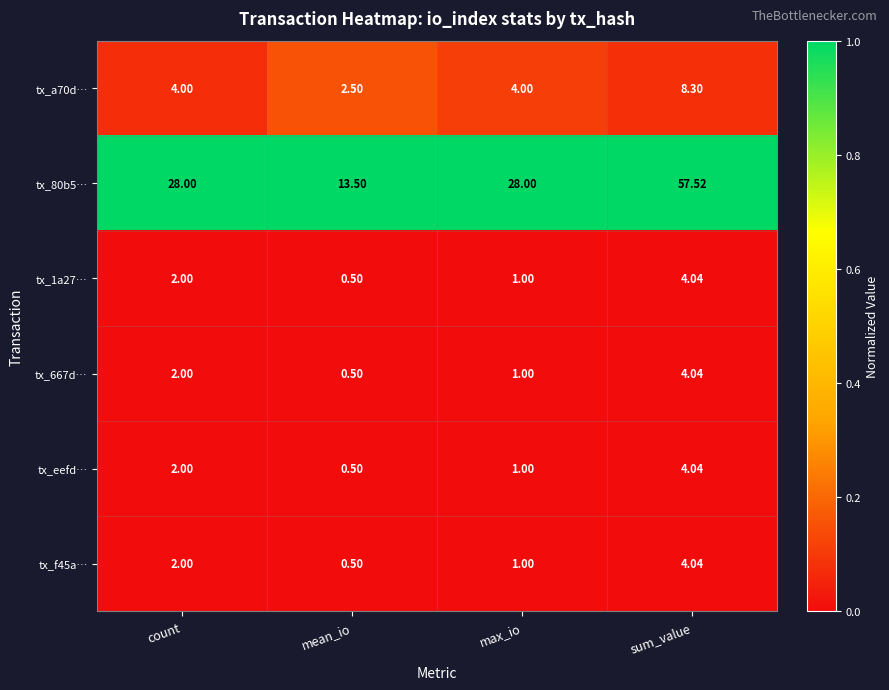

Which series has the largest range (max minus min)?

tx_80b5…